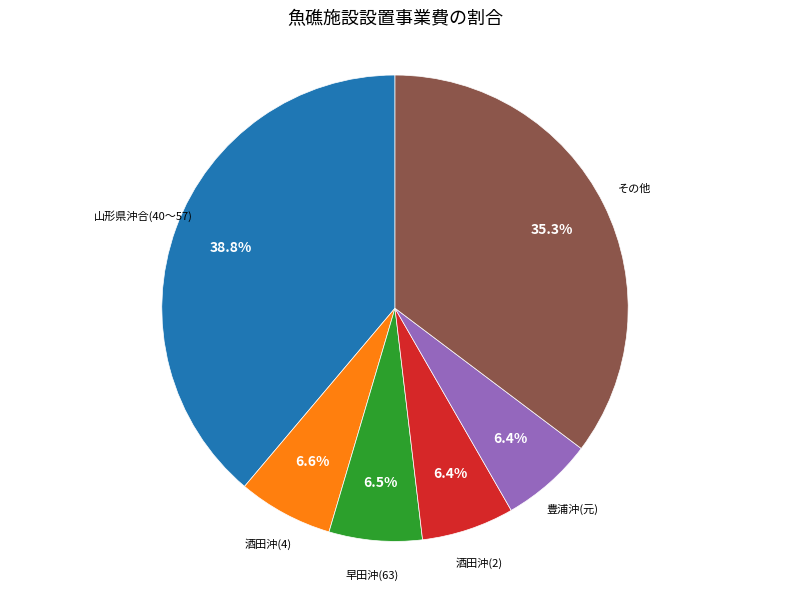

Is there a majority slice in this chart?

No